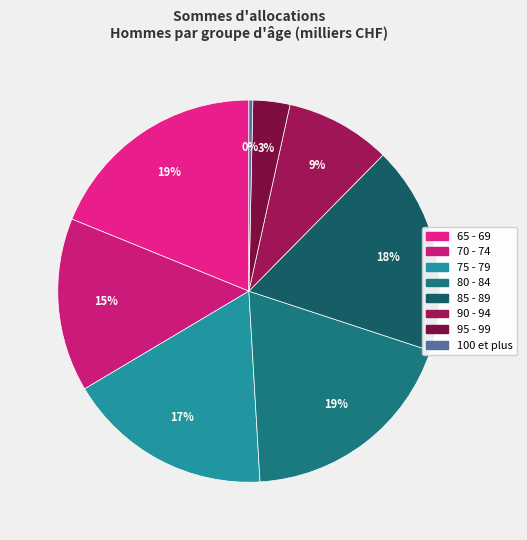

Do 90 - 94 and 70 - 74 together represent more than half of the pie?

No